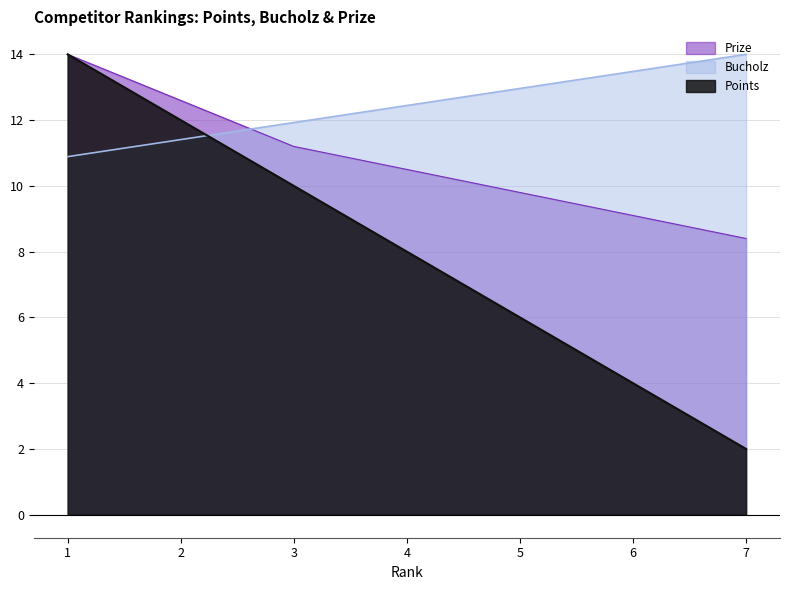

Reading right to left, extract all data points from this chart.

Points: 7=2.0	6=4.0	5=6.0	4=8.0	3=10.0	2=12.0	1=14.0
Bucholz: 7=14.0	6=13.5	5=13.0	4=12.4	3=11.9	2=11.4	1=10.9
Prize: 7=8.4	6=9.1	5=9.8	4=10.5	3=11.2	2=12.6	1=14.0